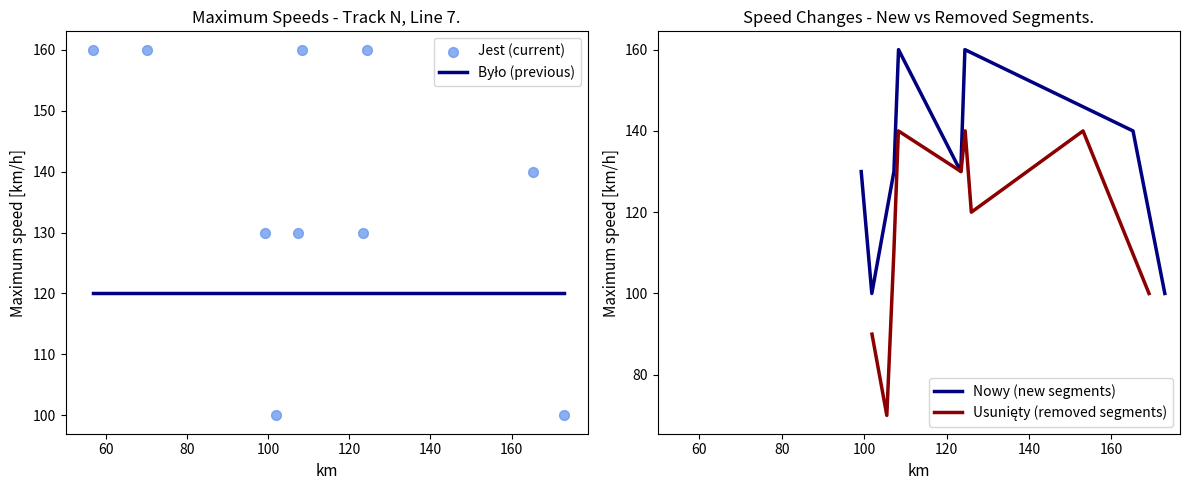

What is the ratio of the value at 123.44 to the value at 70.0?

0.8